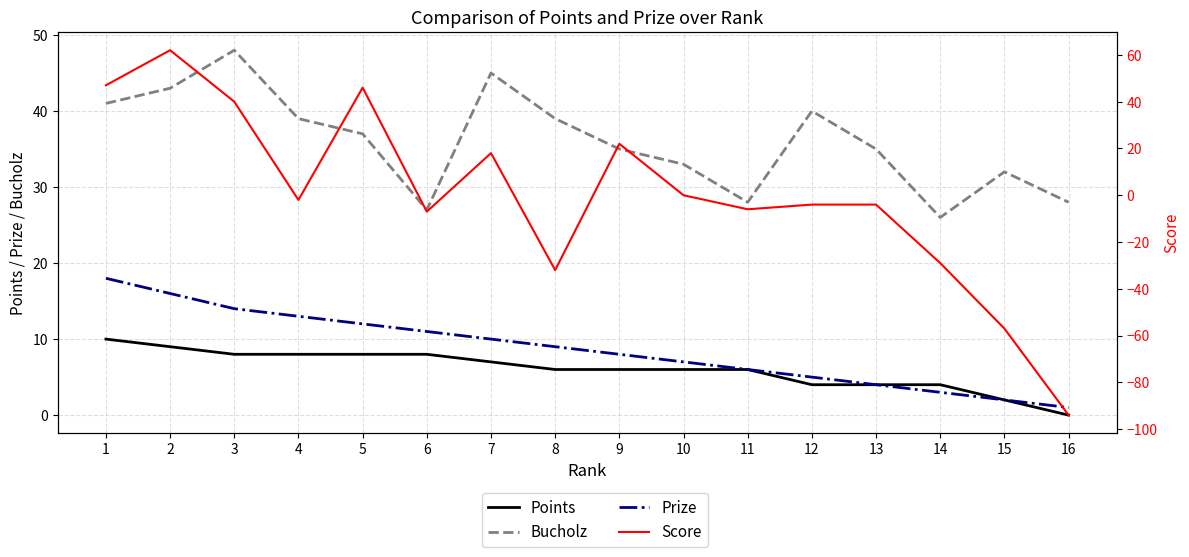

Reading left to right, what are all the values shown in this chart?

Points: 10	9	8	8	8	8	7	6	6	6	6	4	4	4	2	0
Bucholz: 41	43	48	39	37	27	45	39	35	33	28	40	35	26	32	28
Prize: 18	16	14	13	12	11	10	9	8	7	6	5	4	3	2	1
Score: 47	62	40	-2	46	-7	18	-32	22	0	-6	-4	-4	-29	-57	-94